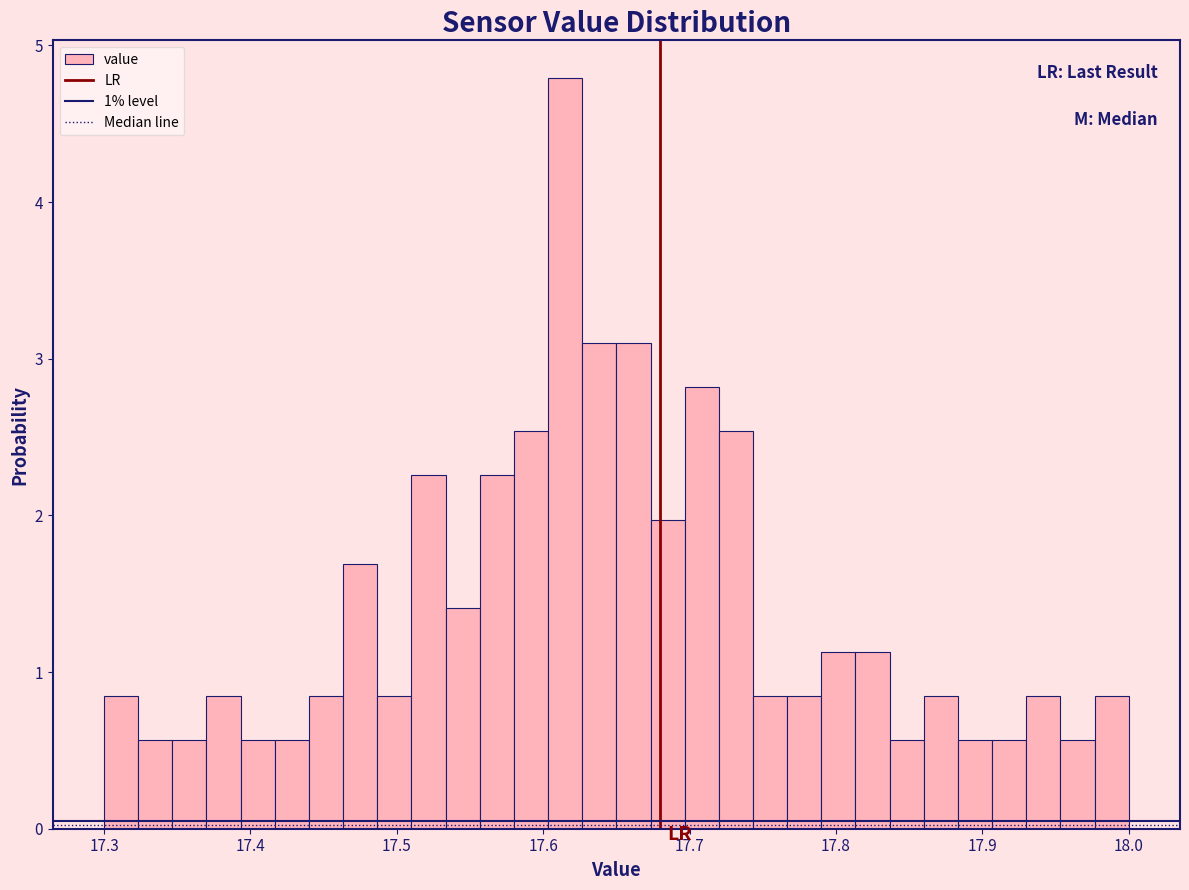

Read against the x-axis, roughly where is the centre of the tallest bar?

17.62